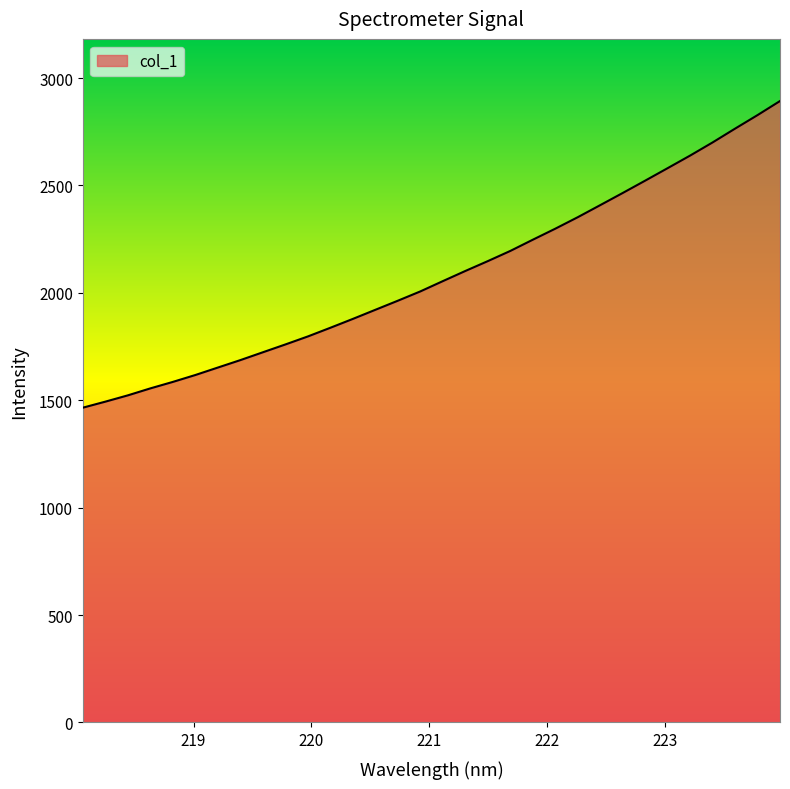

What is the smallest value displayed?

1465.5